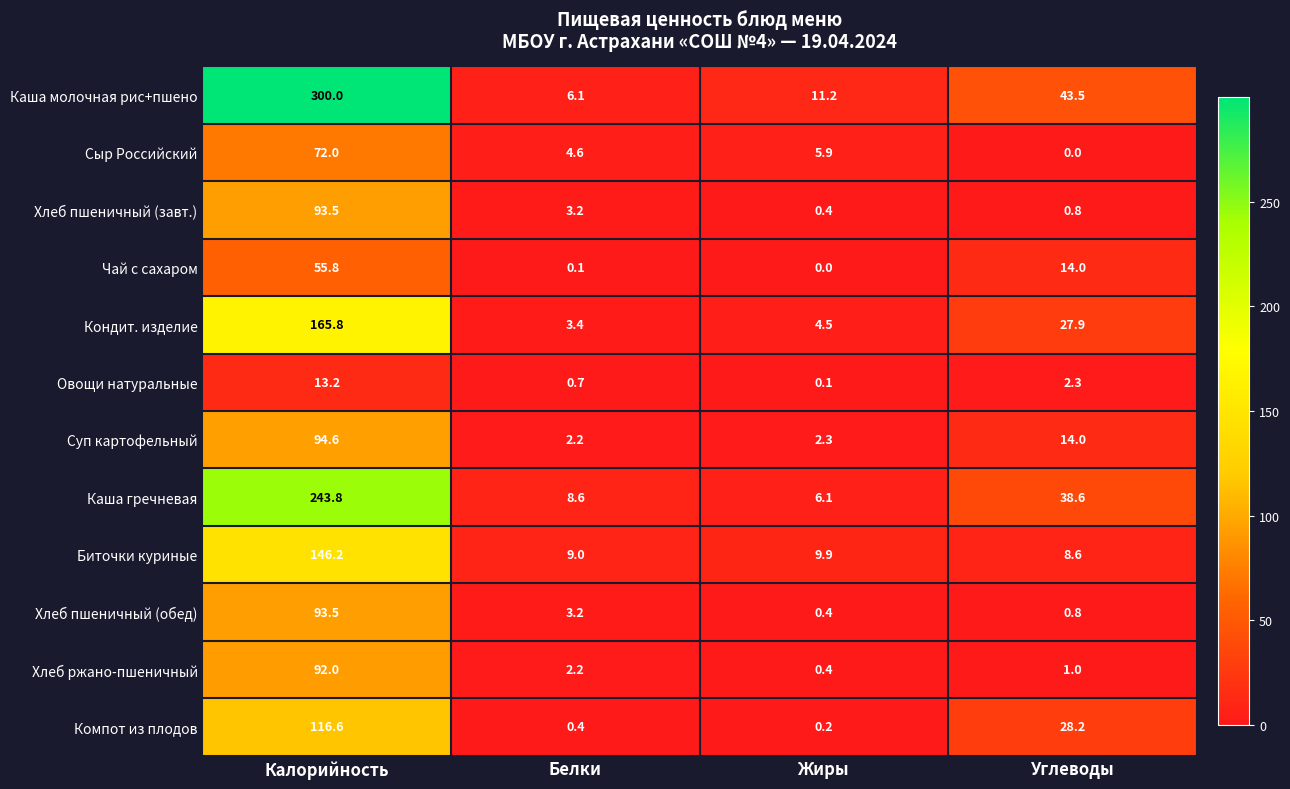

The value of Хлеб ржано-пшеничный at Калорийность is 92.0. True or false?

True